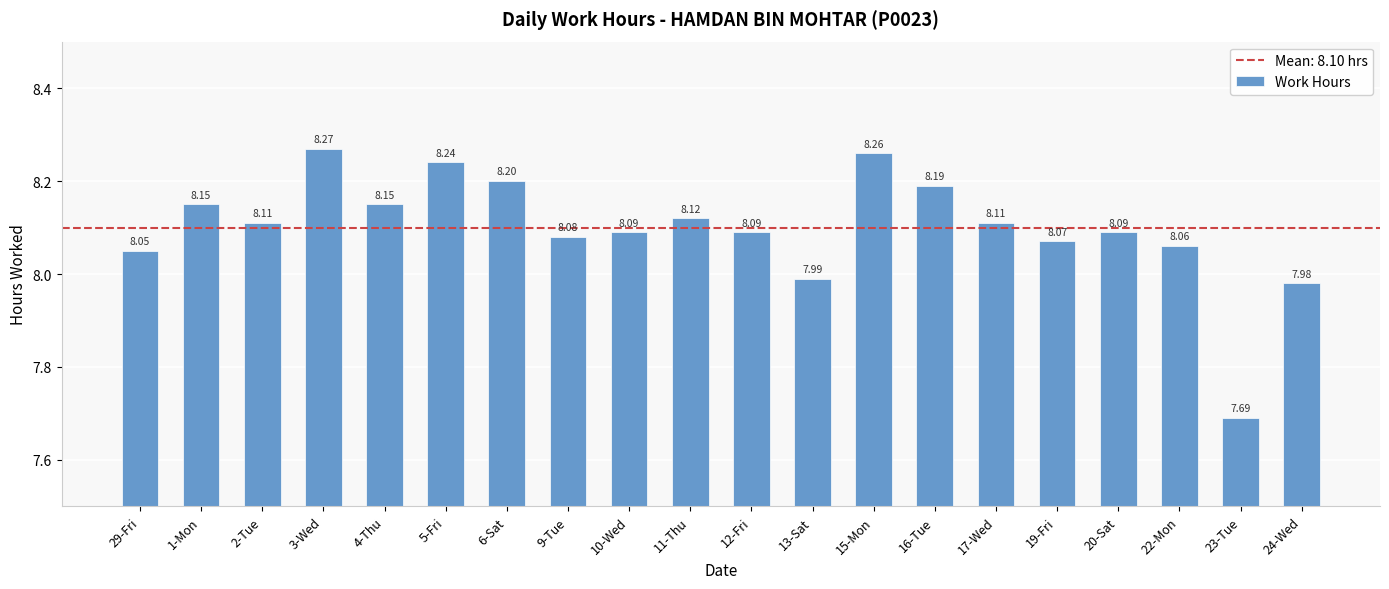

Between 23-Tue and 16-Tue, which is larger?

16-Tue